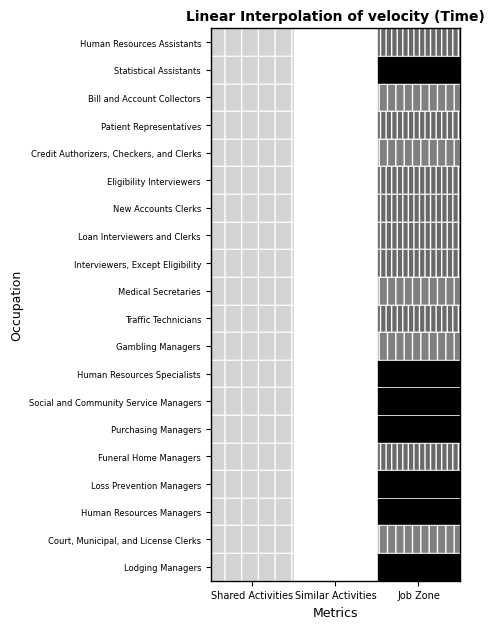

Reading right to left, what are all the values shown in this chart?

Human Resources Assistants: Job Zone=3	Similar Activities=0	Shared Activities=1
Statistical Assistants: Job Zone=4	Similar Activities=0	Shared Activities=1
Bill and Account Collectors: Job Zone=2	Similar Activities=0	Shared Activities=1
Patient Representatives: Job Zone=3	Similar Activities=0	Shared Activities=1
Credit Authorizers, Checkers, and Clerks: Job Zone=2	Similar Activities=0	Shared Activities=1
Eligibility Interviewers: Job Zone=3	Similar Activities=0	Shared Activities=1
New Accounts Clerks: Job Zone=3	Similar Activities=0	Shared Activities=1
Loan Interviewers and Clerks: Job Zone=3	Similar Activities=0	Shared Activities=1
Interviewers, Except Eligibility: Job Zone=3	Similar Activities=0	Shared Activities=1
Medical Secretaries: Job Zone=2	Similar Activities=0	Shared Activities=1
Traffic Technicians: Job Zone=3	Similar Activities=0	Shared Activities=1
Gambling Managers: Job Zone=2	Similar Activities=0	Shared Activities=1
Human Resources Specialists: Job Zone=4	Similar Activities=0	Shared Activities=1
Social and Community Service Managers: Job Zone=4	Similar Activities=0	Shared Activities=1
Purchasing Managers: Job Zone=4	Similar Activities=0	Shared Activities=1
Funeral Home Managers: Job Zone=3	Similar Activities=0	Shared Activities=1
Loss Prevention Managers: Job Zone=4	Similar Activities=0	Shared Activities=1
Human Resources Managers: Job Zone=4	Similar Activities=0	Shared Activities=1
Court, Municipal, and License Clerks: Job Zone=2	Similar Activities=0	Shared Activities=1
Lodging Managers: Job Zone=4	Similar Activities=0	Shared Activities=1